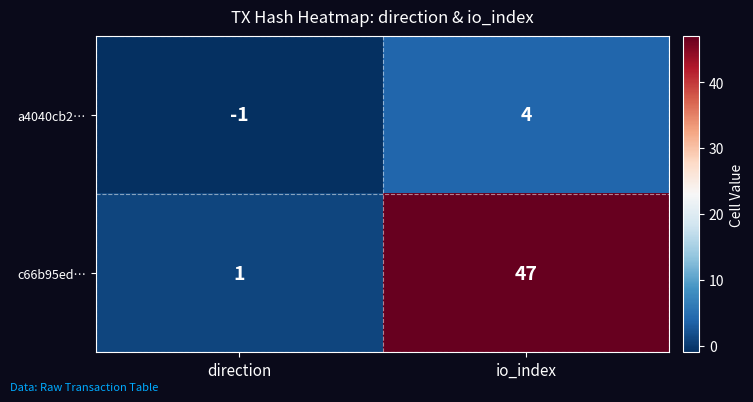

Reading left to right, what are all the values shown in this chart?

a4040cb2…: direction=-1	io_index=4
c66b95ed…: direction=1	io_index=47